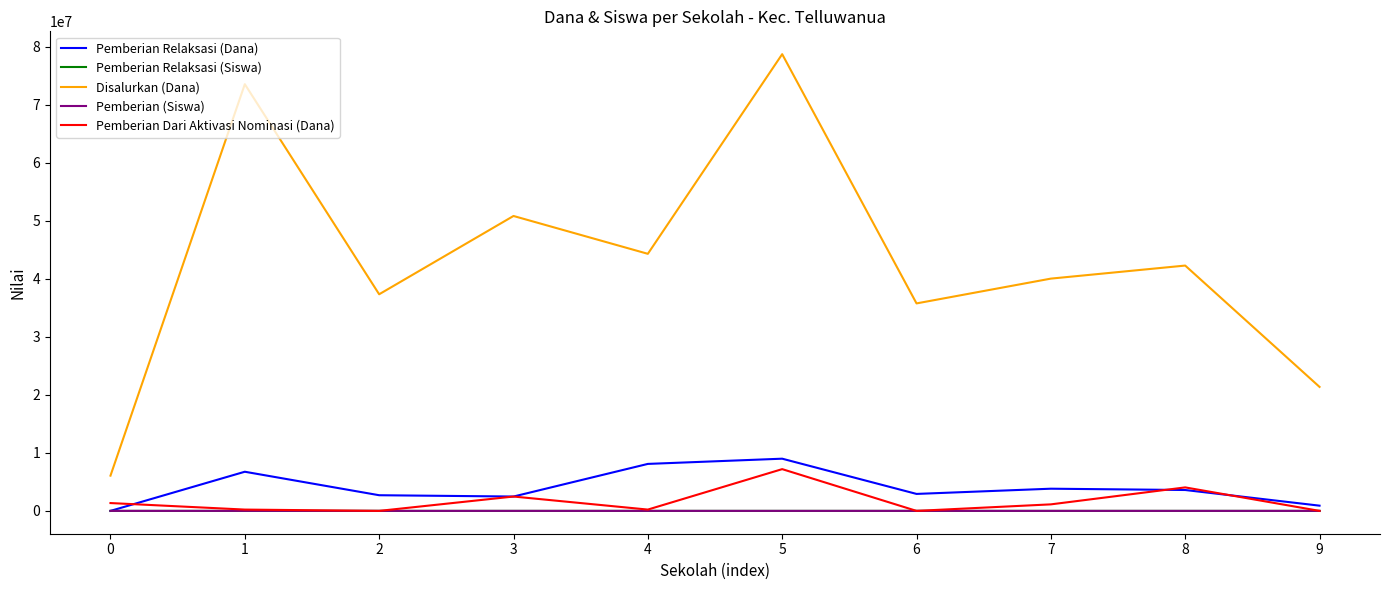

What is the greatest value displayed?

78750000